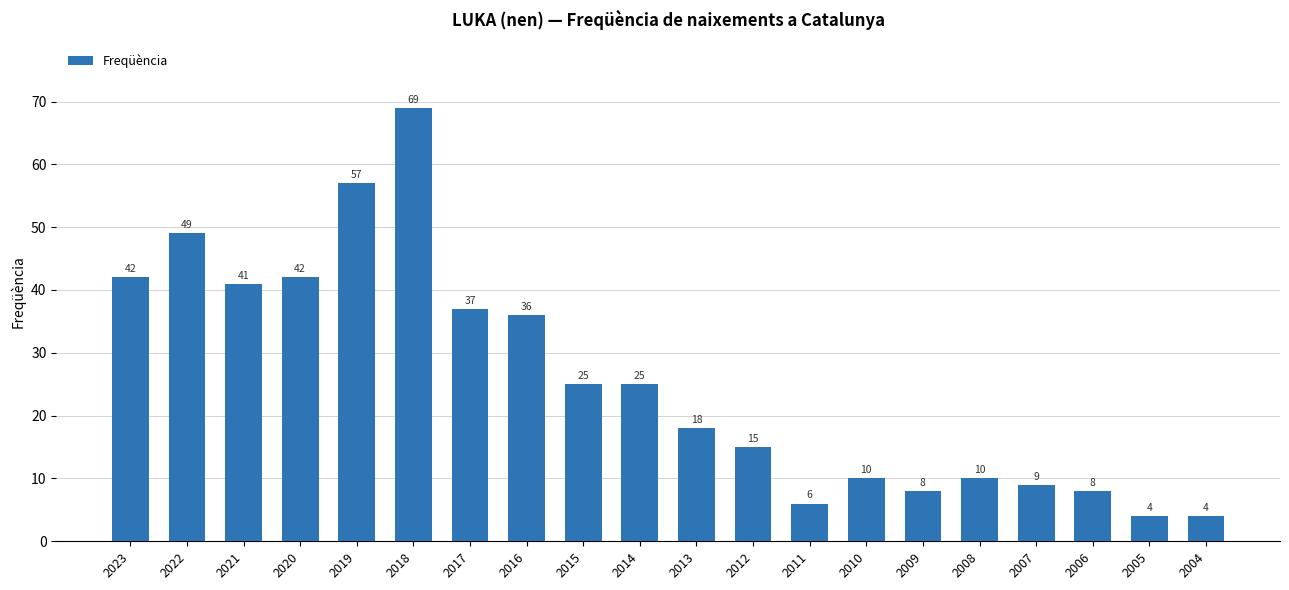

What is the greatest value displayed?

69